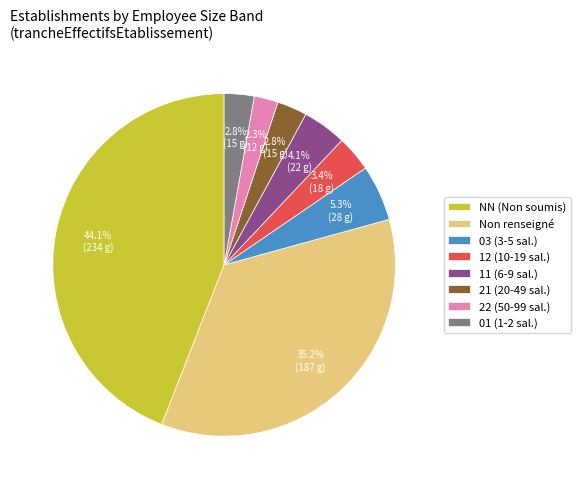

Is the sum of NN (Non soumis) and Non renseigné greater than half?

Yes